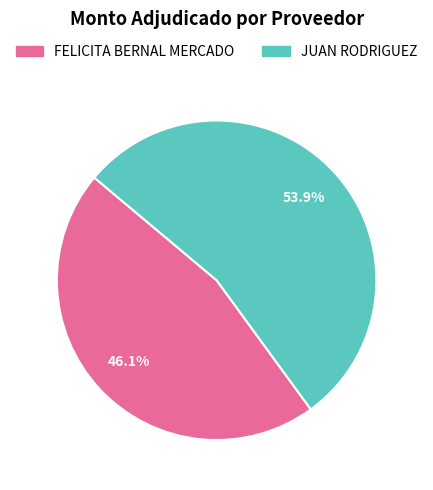

To the nearest percent, what portion does FELICITA BERNAL MERCADO represent?

46%